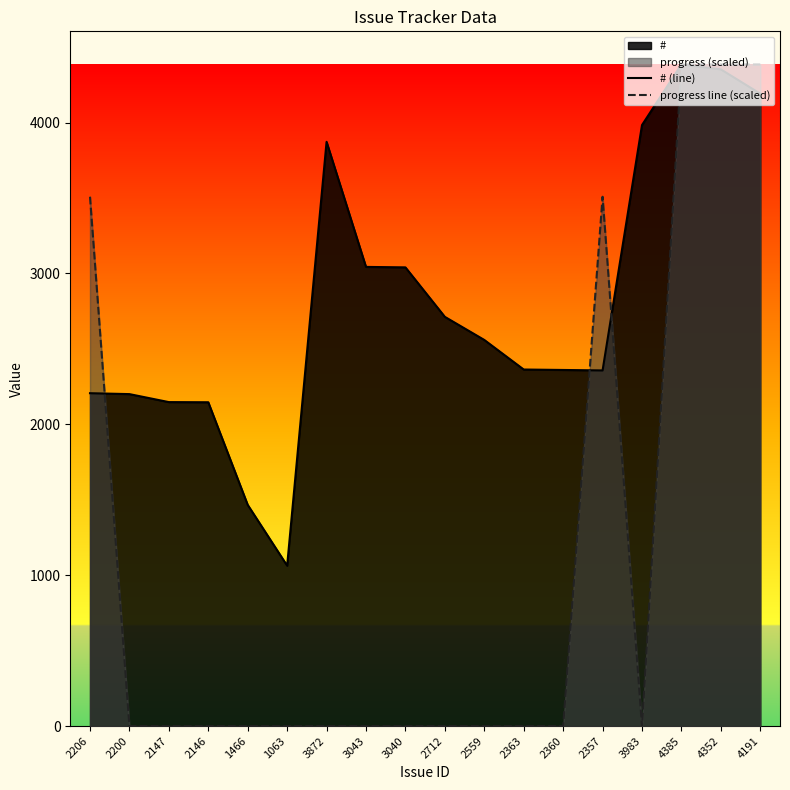

How many lines are shown in the chart?

2